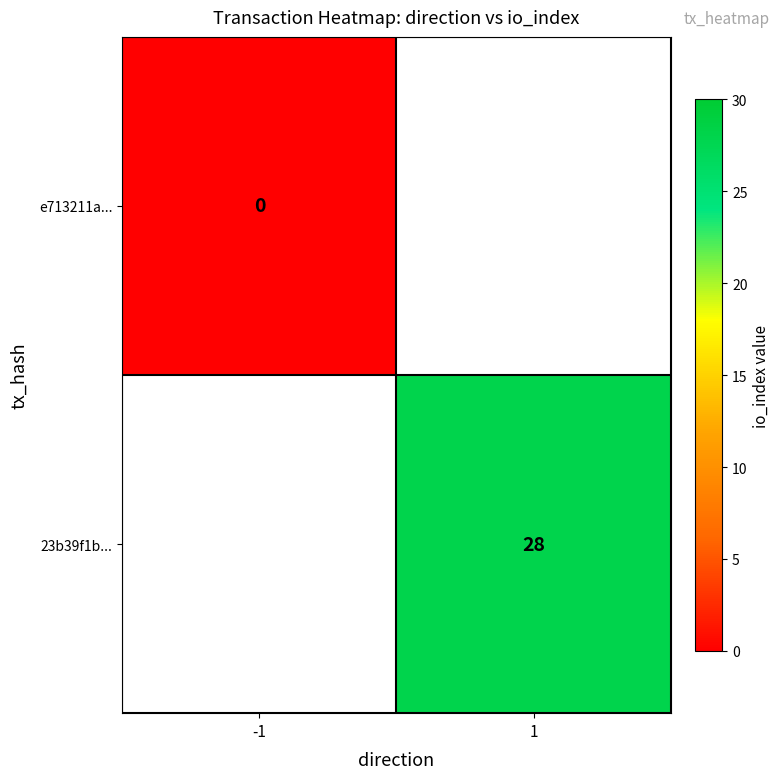

Is the value of e713211a... at -1 greater than the value of 23b39f1b... at 1?

No